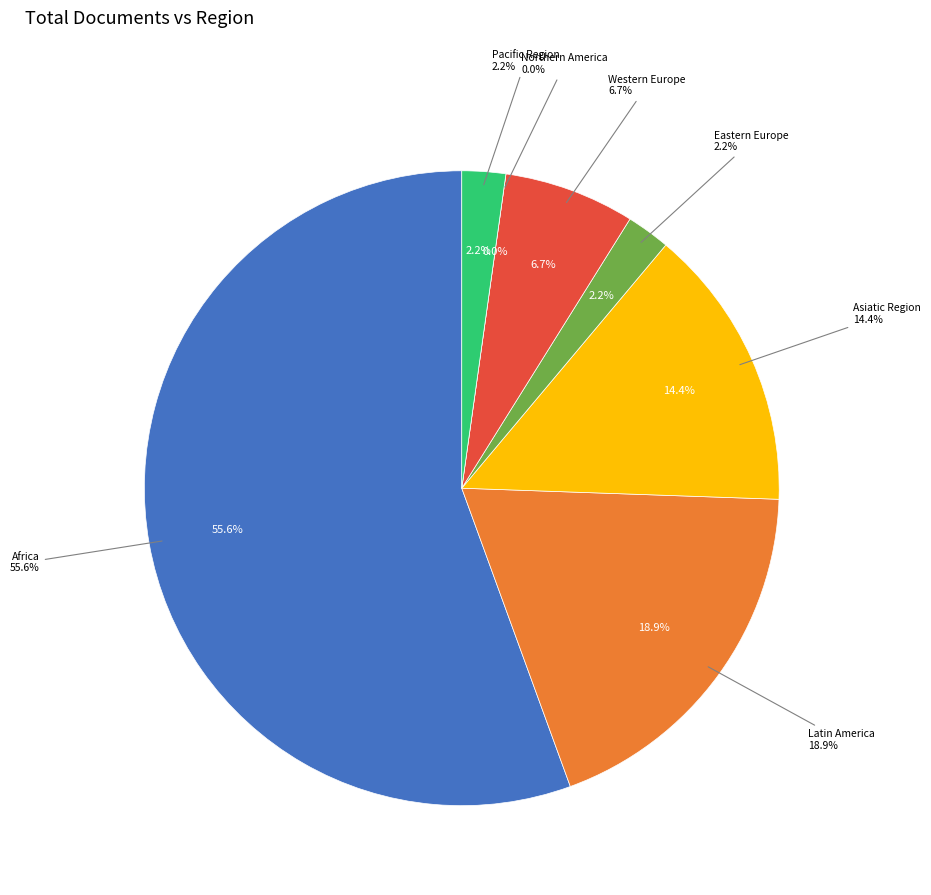

Between Eastern Europe and Pacific Region, which is larger?

Eastern Europe